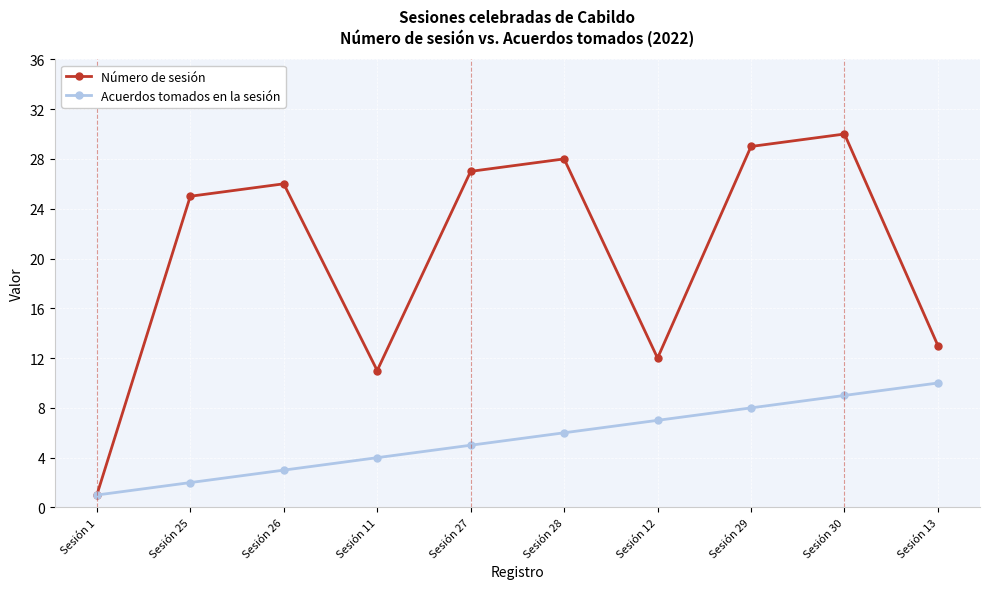

What is the label of the 5th point from the left?

Sesión 27